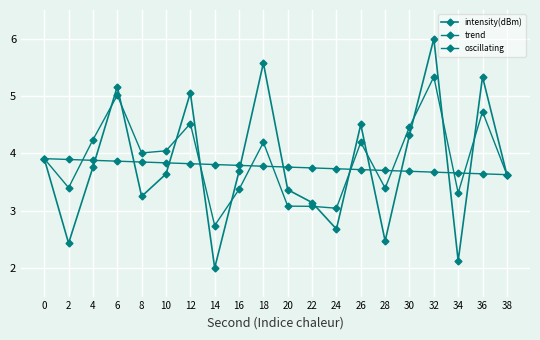

List the labels in order of trend value, largest first.

0, 2, 4, 6, 8, 10, 12, 14, 16, 18, 20, 22, 24, 26, 28, 30, 32, 34, 36, 38